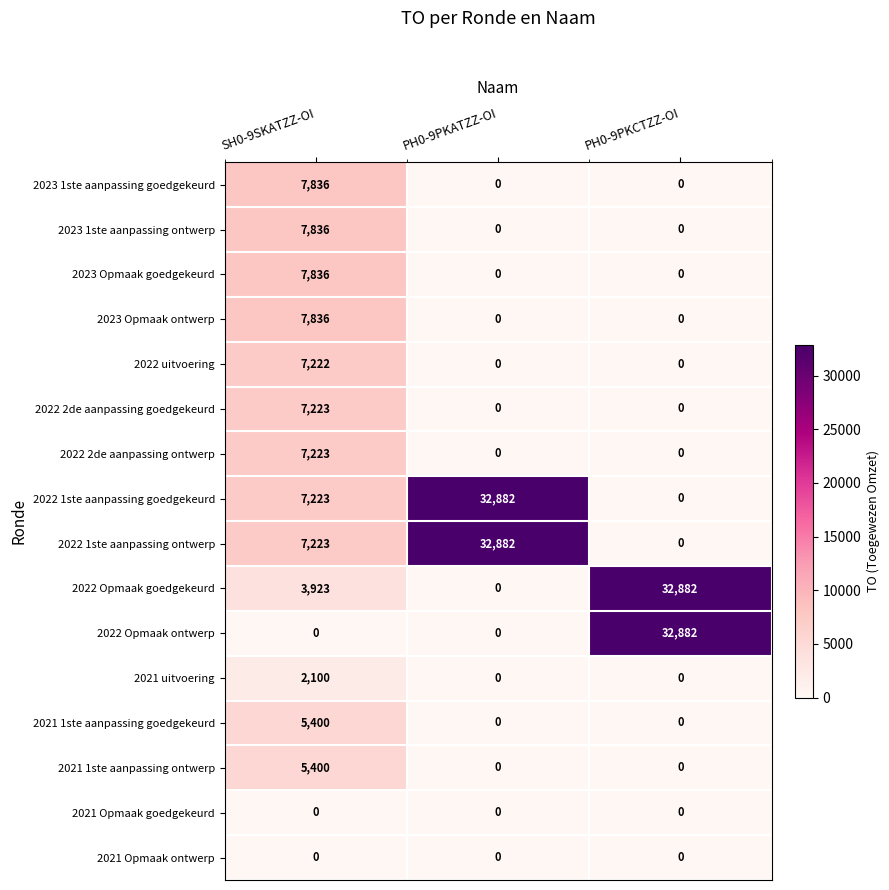

Count the number of data series in this chart.

16